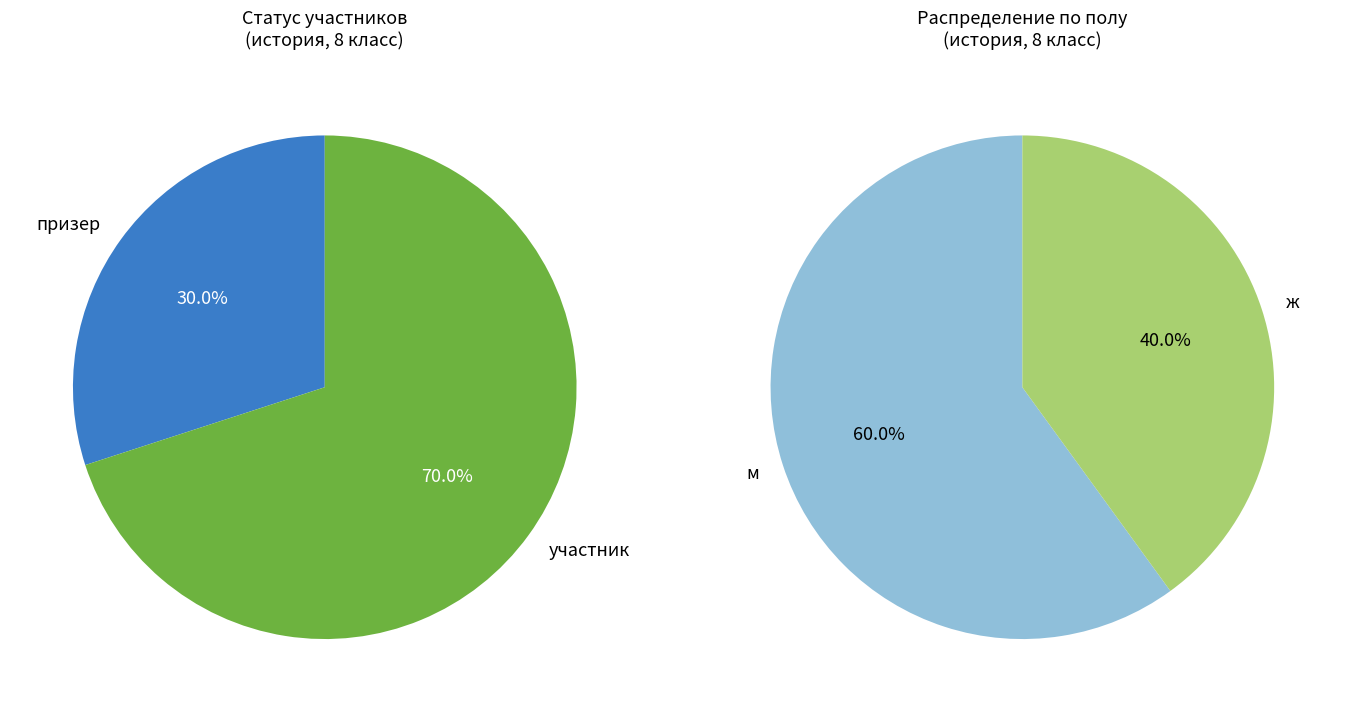

To the nearest percent, what is the difference between the largest and smallest slice percentages?

40%